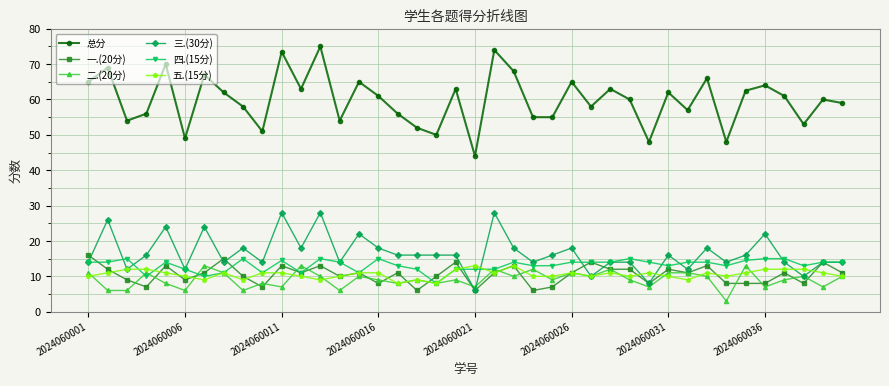

True or false: 三.(30分) and 总分 cross at least once.

False